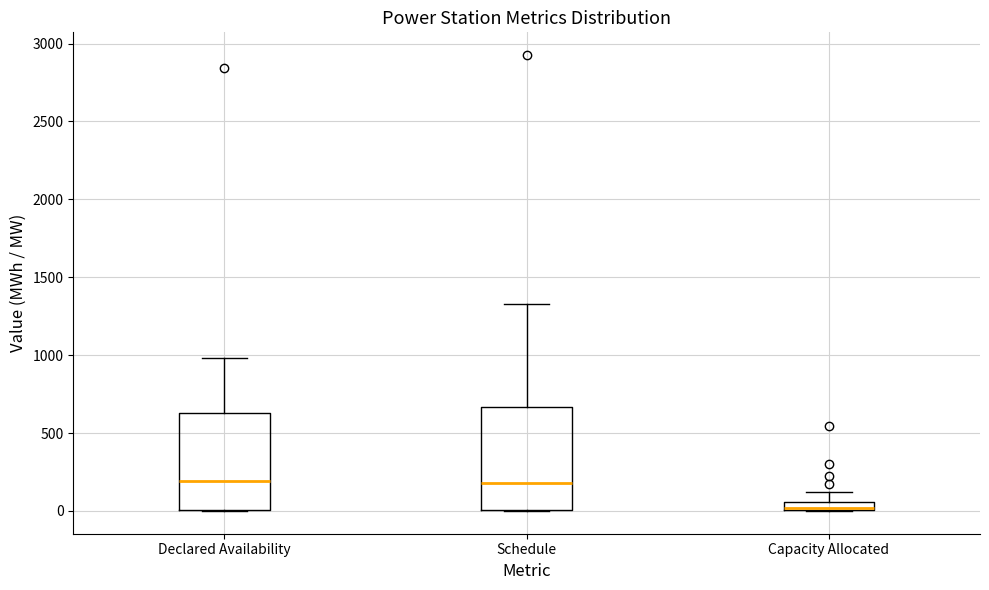

Where is the upper edge of the box for Schedule on the y-axis? The values are not printed on the chart, so give them approximately, as read against the axis.

650